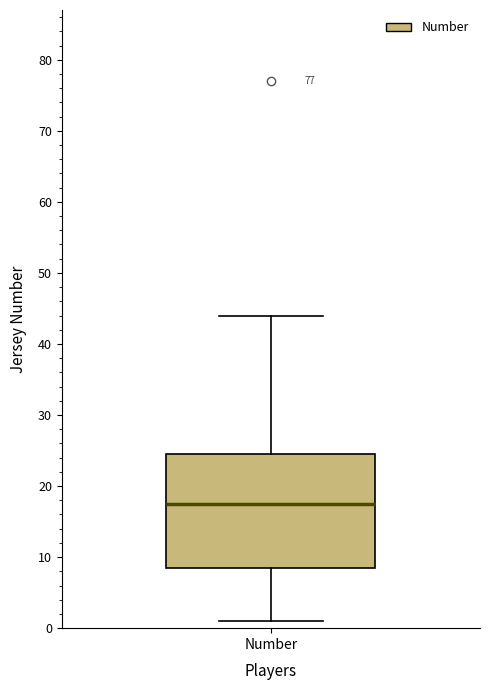

Transcribe this box plot: give where the median line is, the range the box spans, and where the two whiskers end, as read against the y-axis. The values are not printed on the chart, so give them approximately, as read against the axis.

median 18, box 9 to 25, whiskers 1 to 44